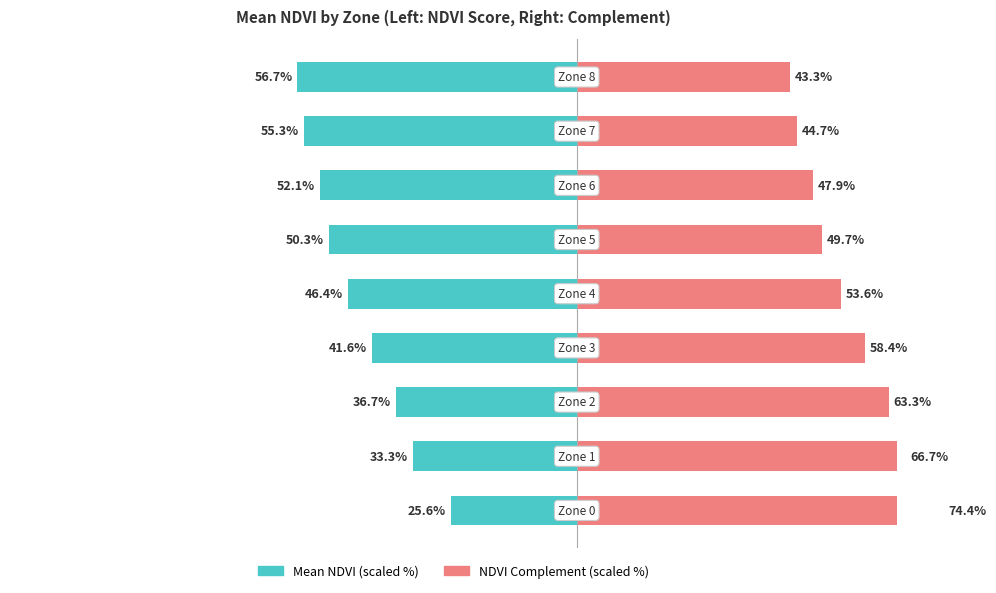

What is the greatest value displayed?

74.4